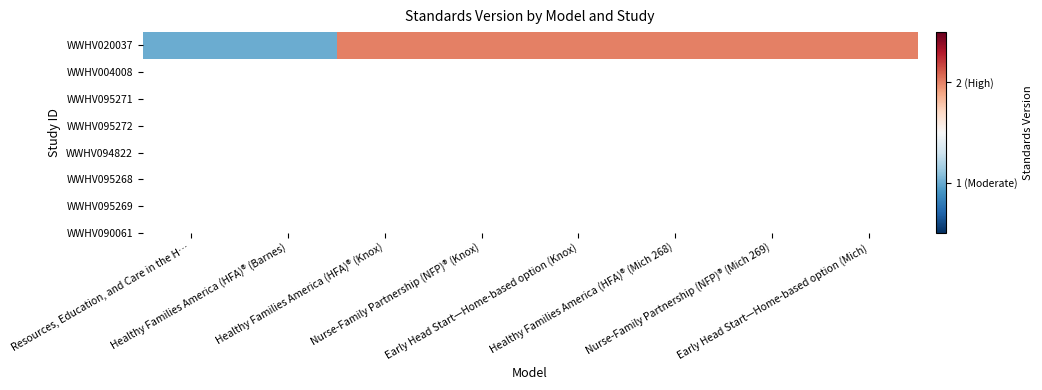

How many values are between 2 and 3?

6